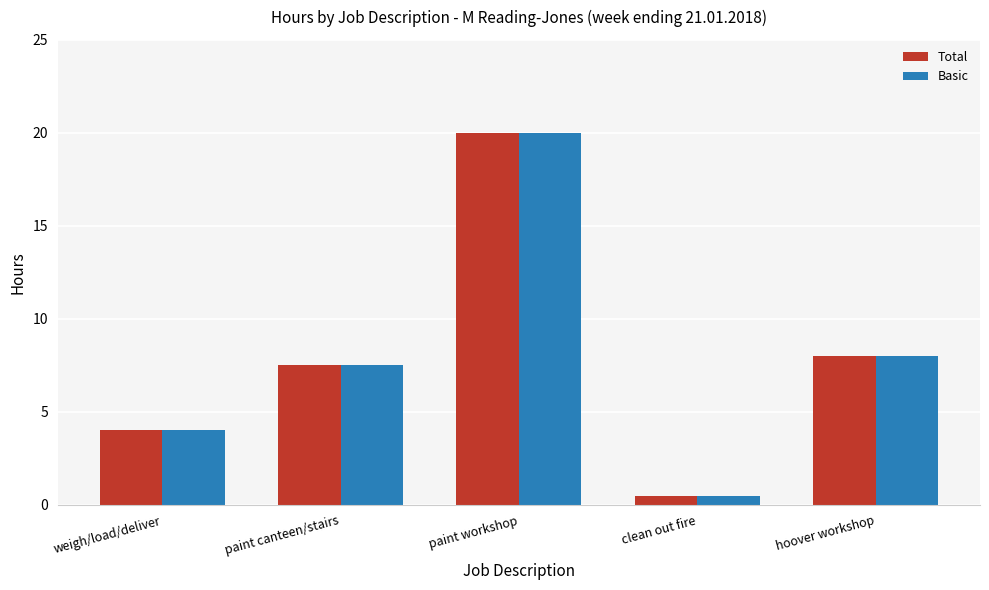

What is the label of the 2nd bar from the right?

clean out fire